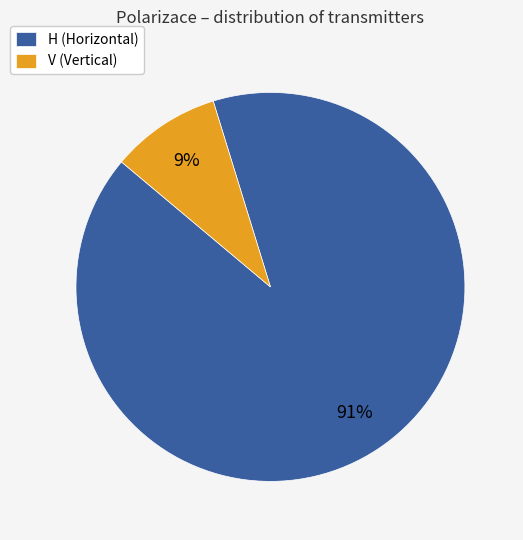

How many segments does this pie chart have?

2